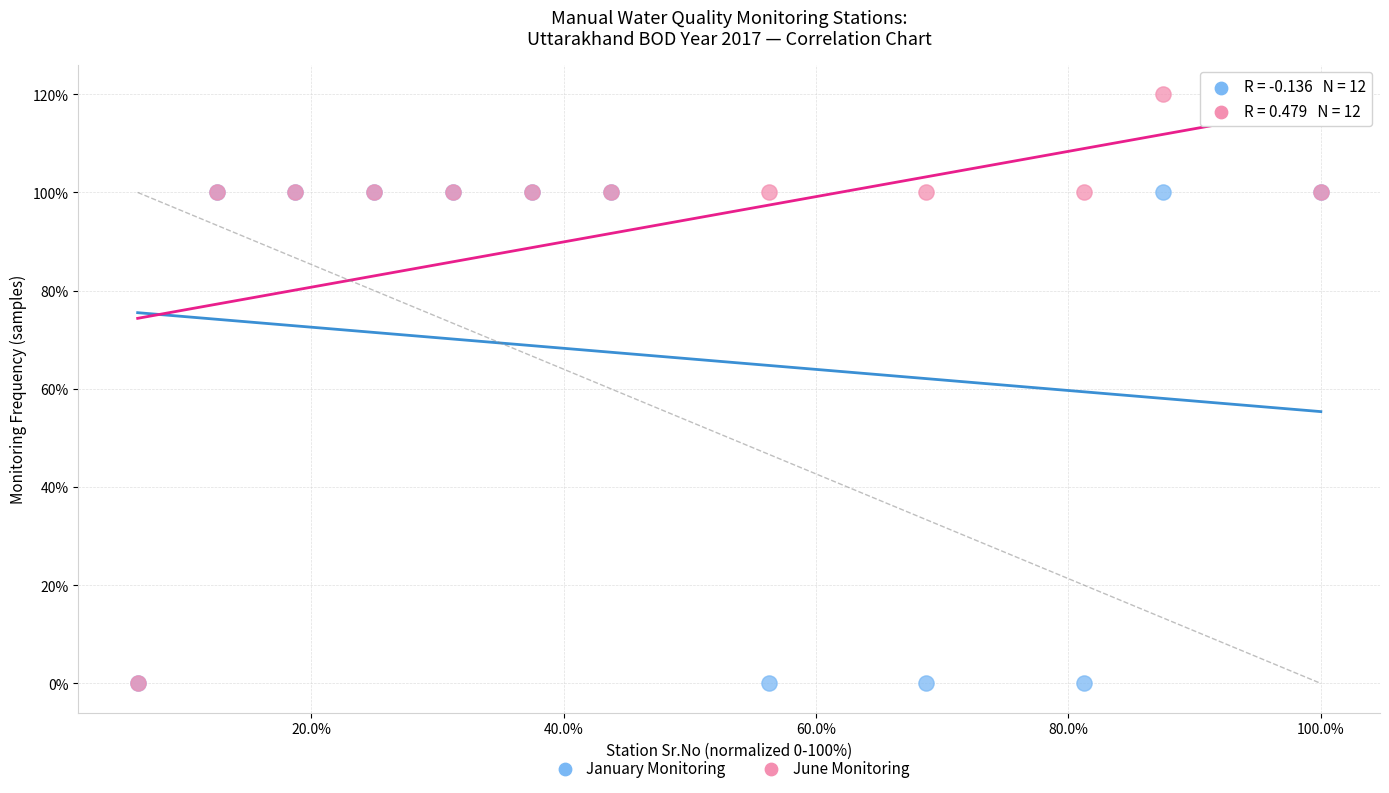

Which series reaches the maximum Y coordinate?

June Monitoring